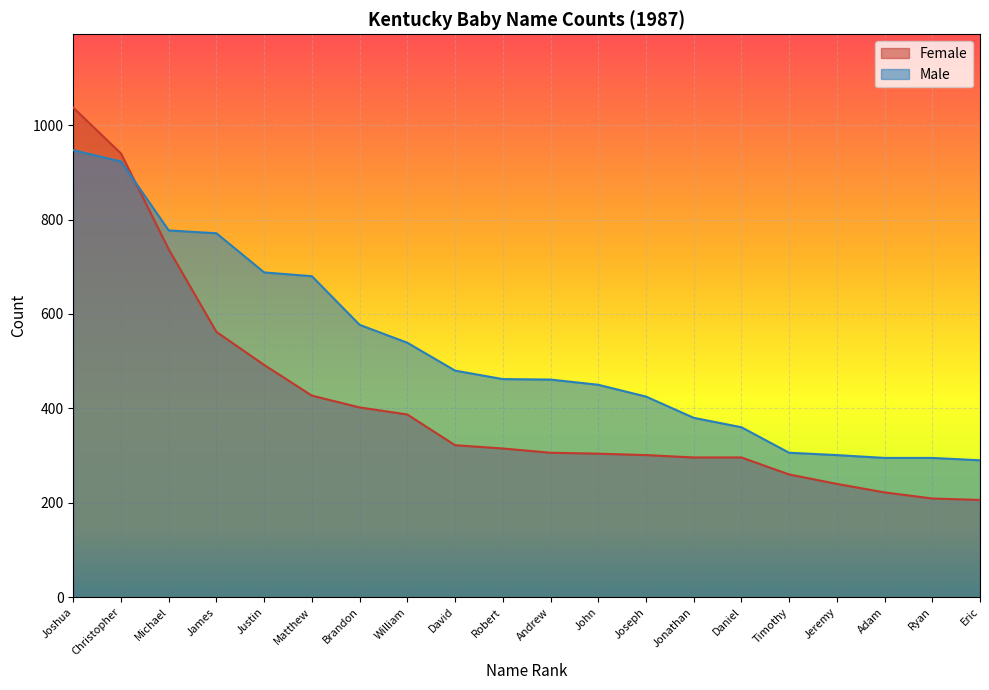

What is the average value of the Female series?

413